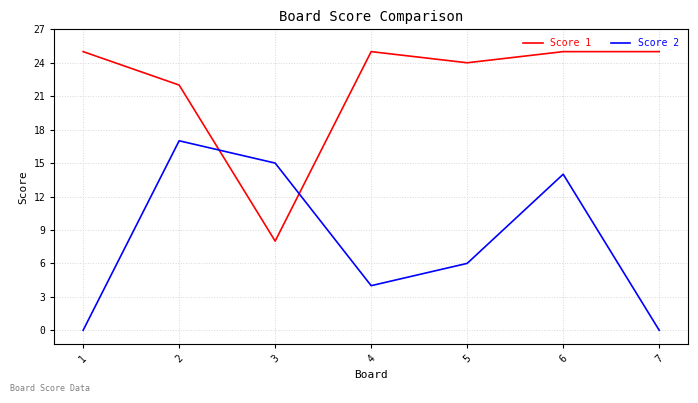

Between which two adjacent categories do Score 2 and Score 1 first intersect?

2 and 3